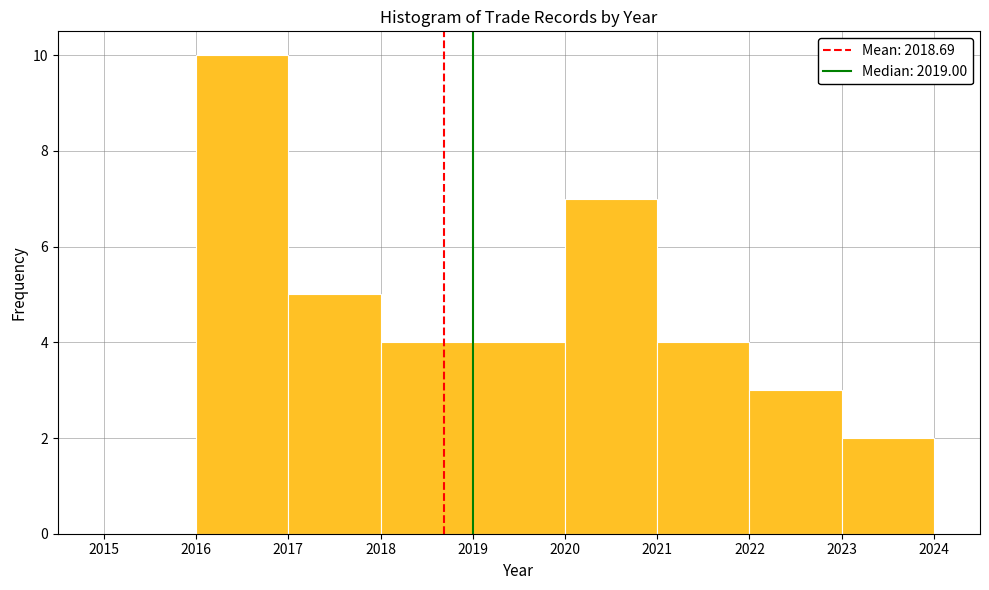

Which range on the x-axis has the tallest bar?

2016 to 2017